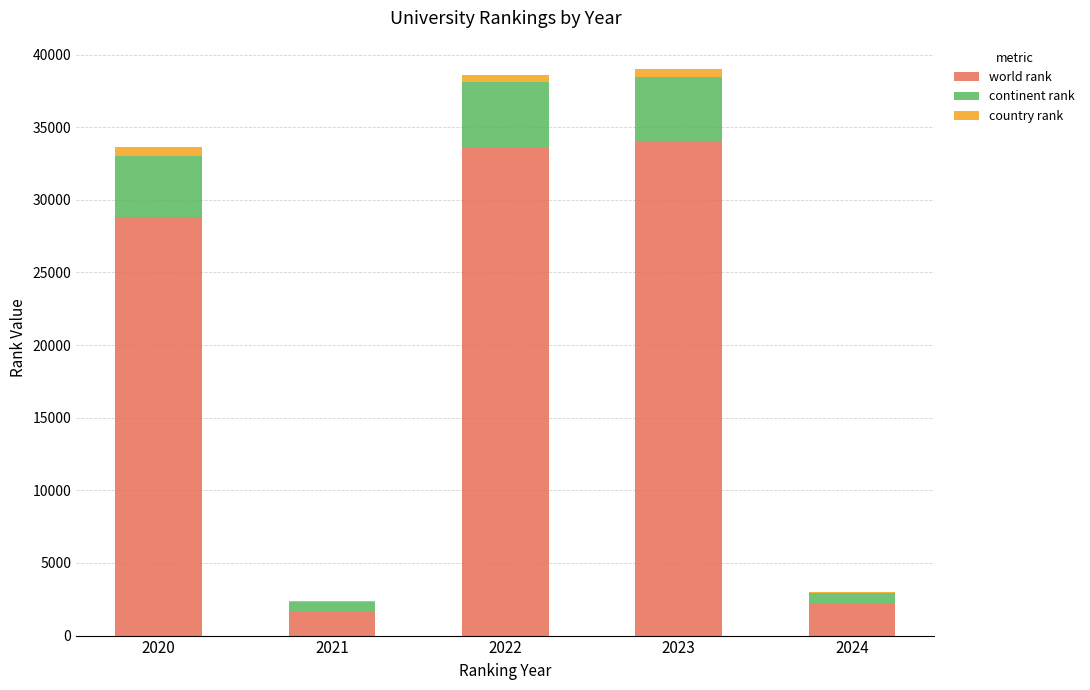

Reading left to right, what are the values for world rank?

2020=28822	2021=1703	2022=33597	2023=33952	2024=2216